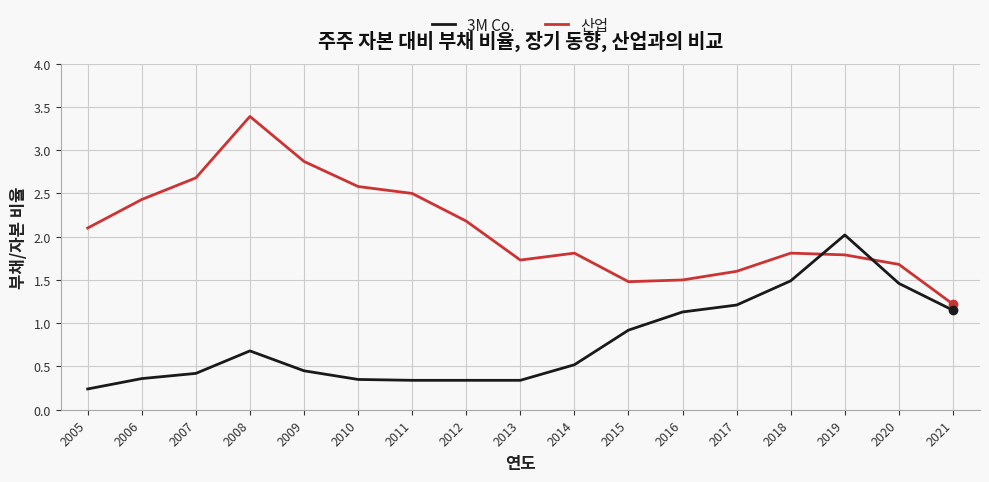

What is the difference between the maximum and minimum values in the 3M Co. series?

1.8